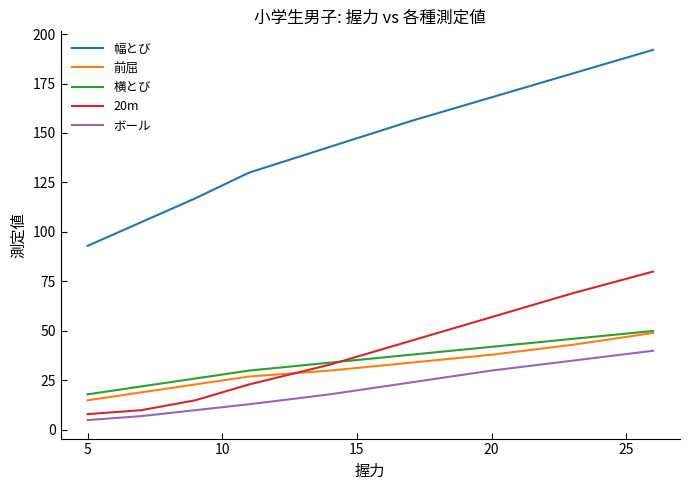

Which series has the widest spread of values?

幅とび